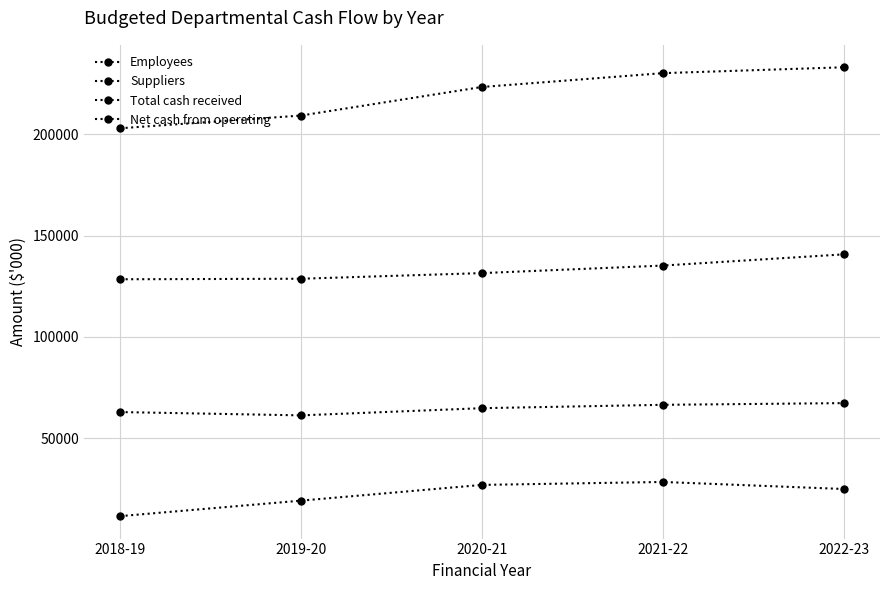

What is the spread (max minus min) of values at 2021-22?

201683